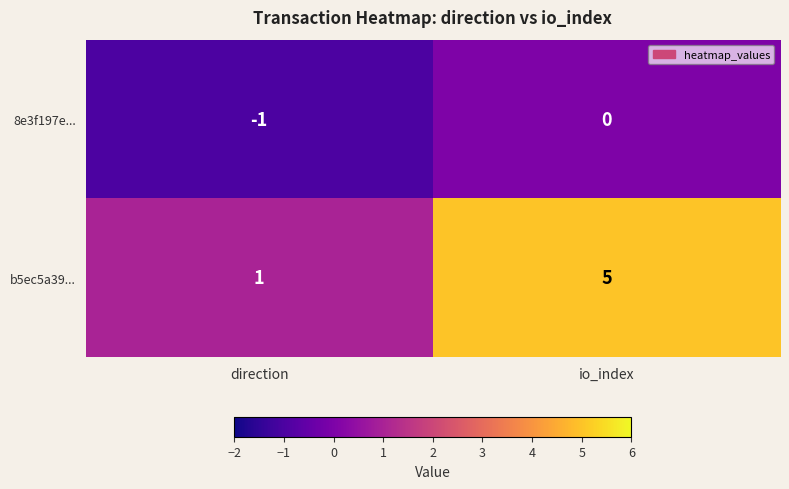

How many distinct data groups are displayed?

2